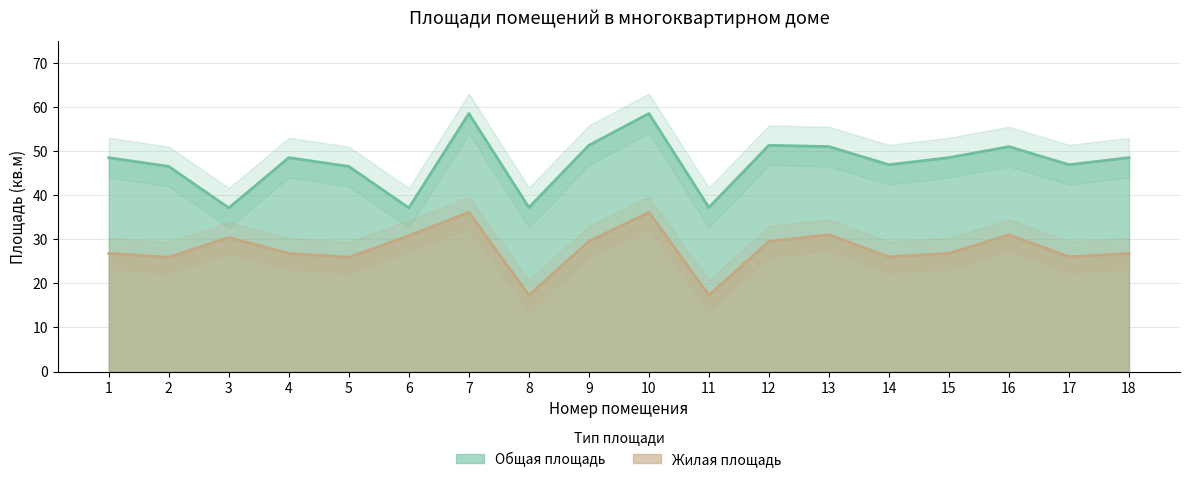

What is the maximum value shown in the chart?

58.5